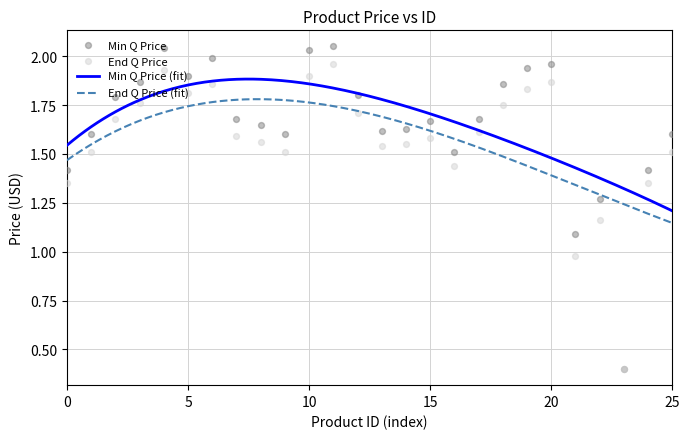

True or false: Min Q Price (fit) and End Q Price (fit) intersect in this chart.

False